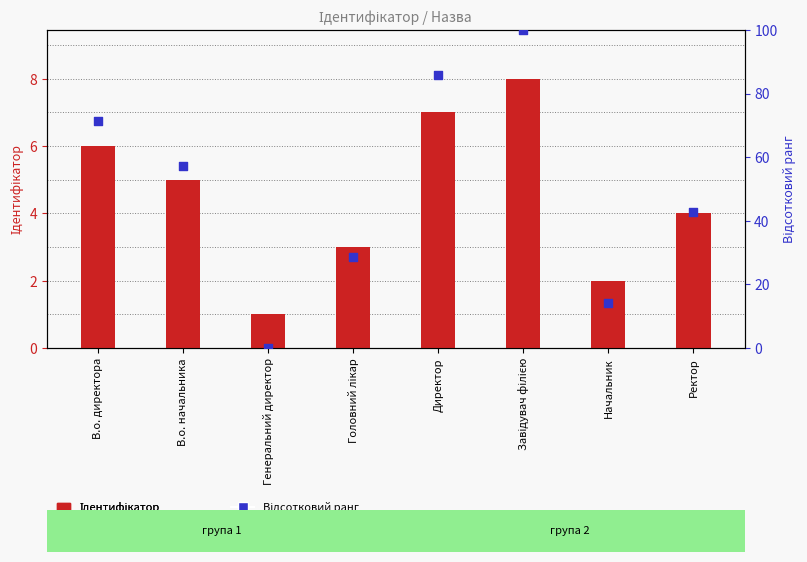

Which series has the largest total across all categories?

Відсотковий ранг